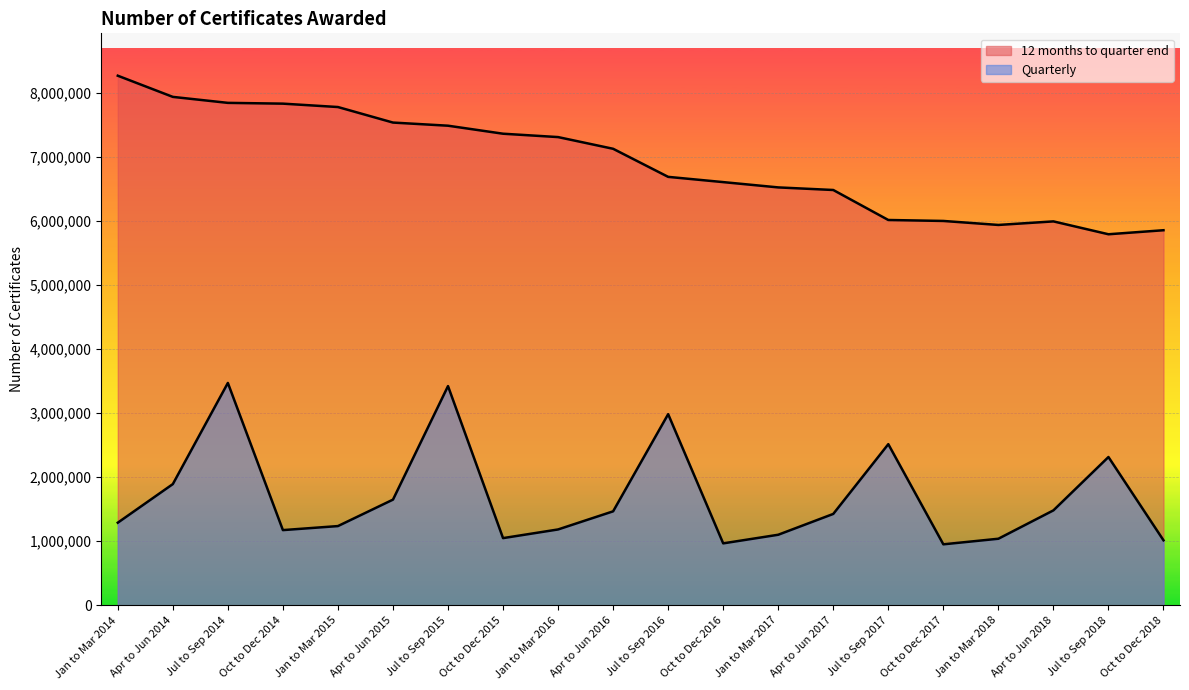

What is the value of the Quarterly point at the 15th from the left?

2515070